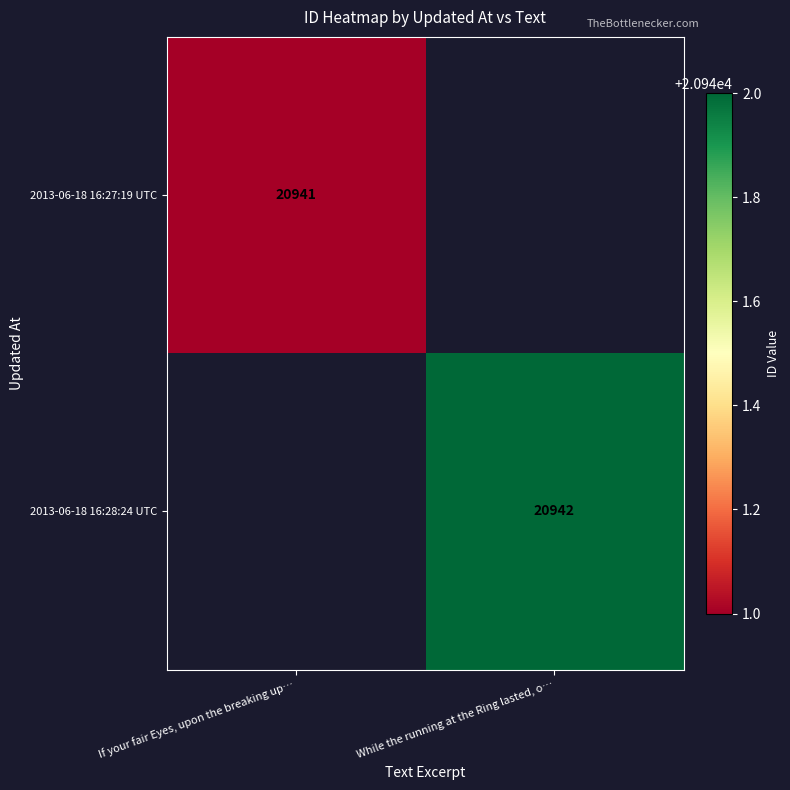

Is it true that 2013-06-18 16:27:19 UTC equals 20941 at If your fair Eyes, upon the breaking up…?

True